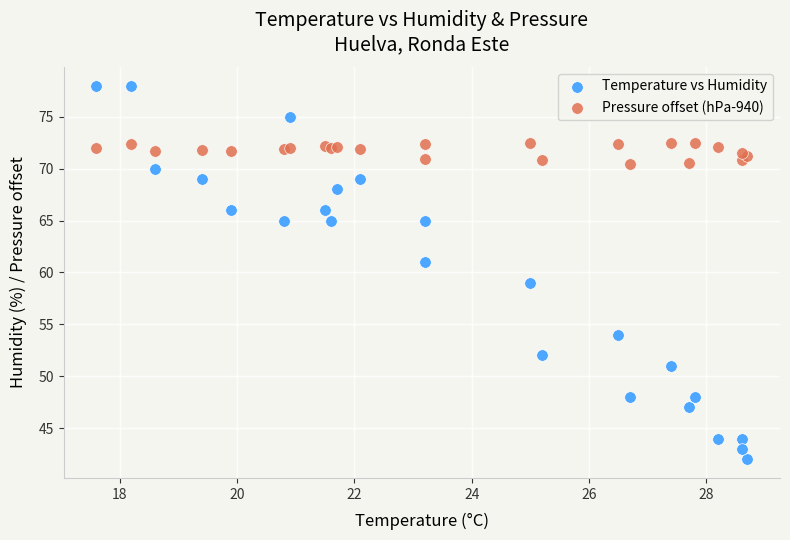

Which series has the largest Y range (max minus min)?

Temperature vs Humidity